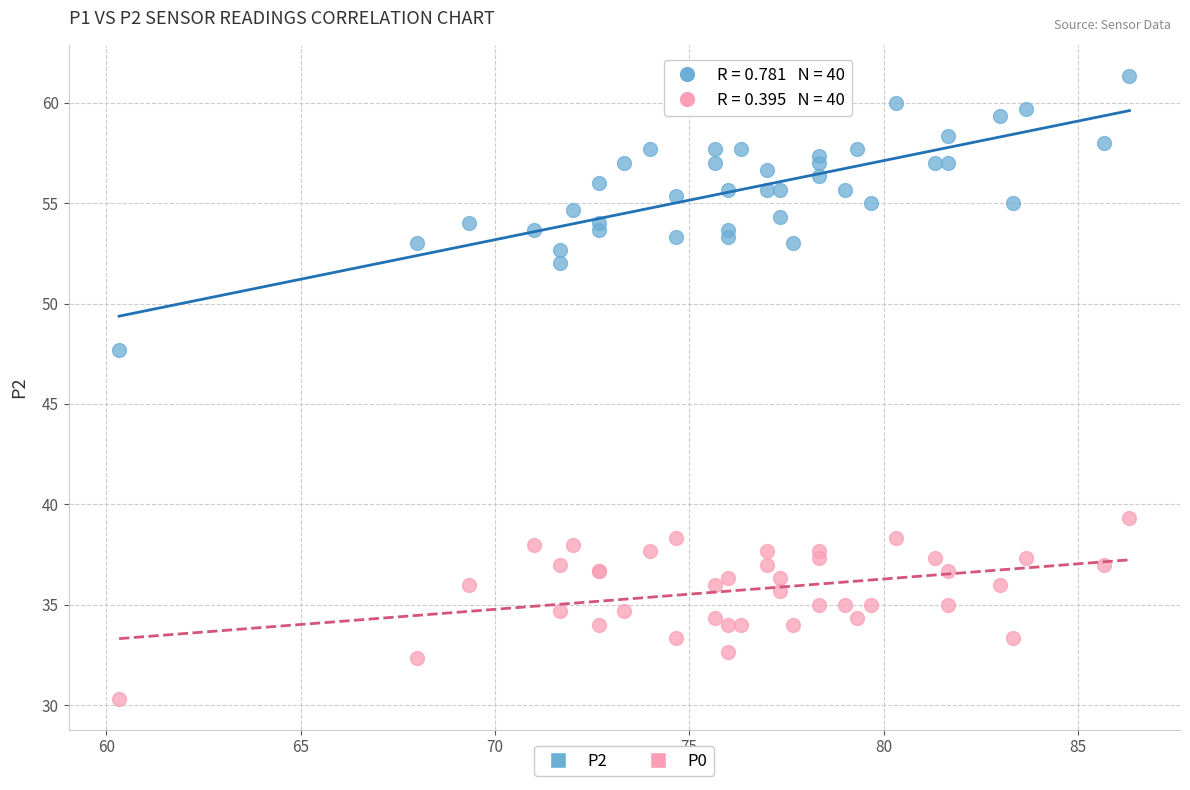

Across all series, what Y value is closest to 45?

47.7